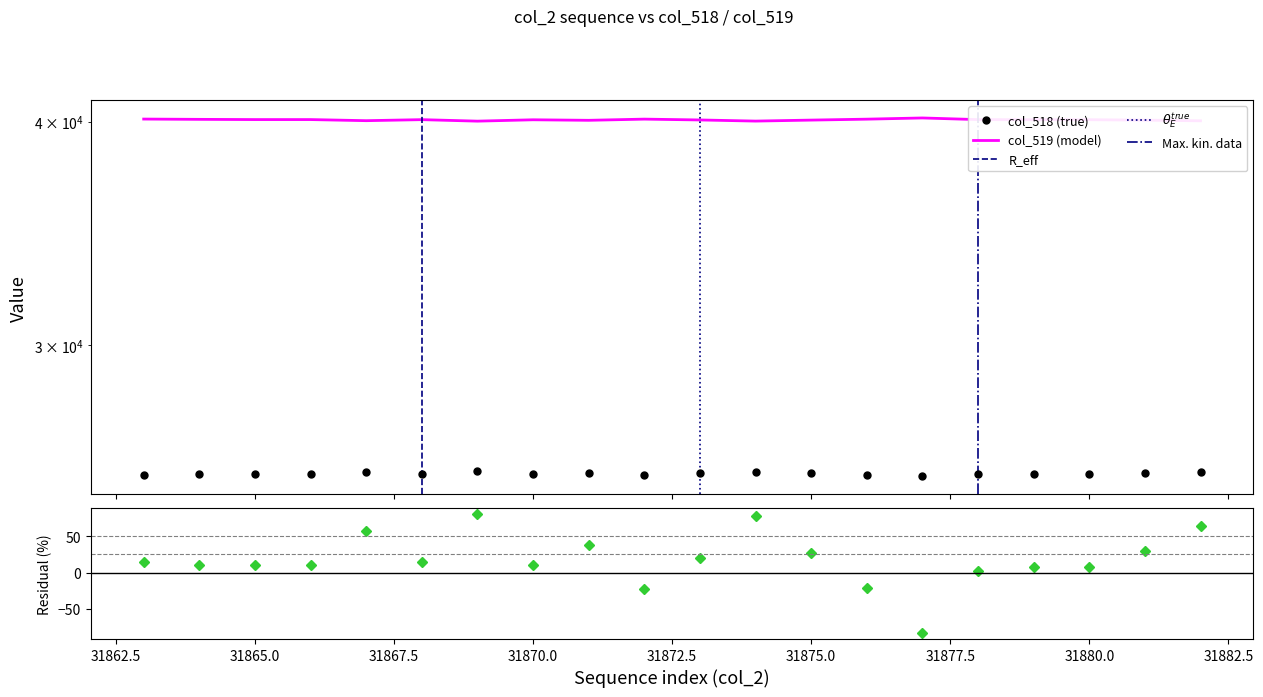

At which label does col_519 first exceed 40093?

31863